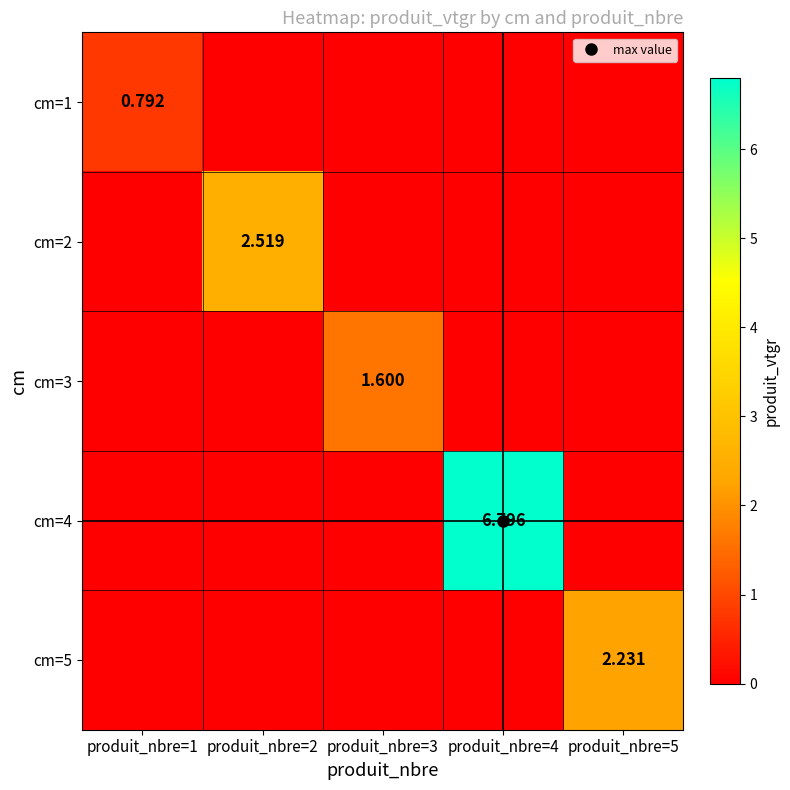

Which label corresponds to the smallest value in the chart?

produit_nbre=2